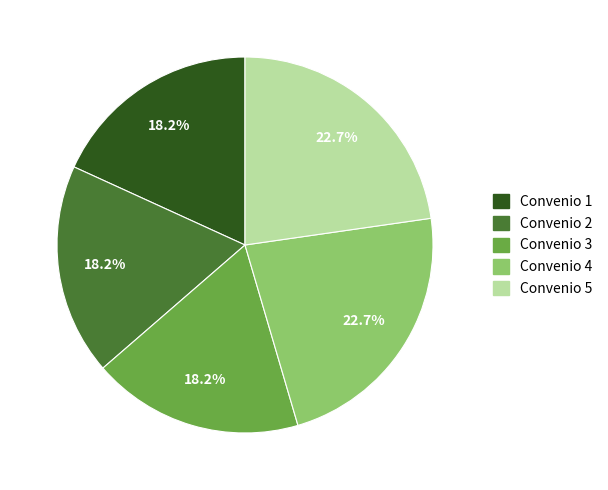

True or false: Convenio 3 accounts for 18% of the total.

True